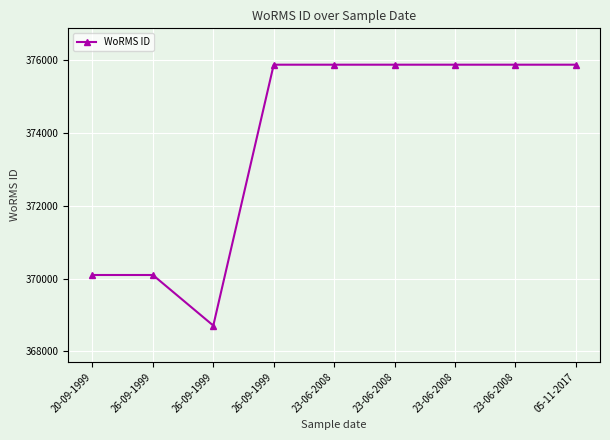

True or false: the data shows 375880 at 23-06-2008.

True